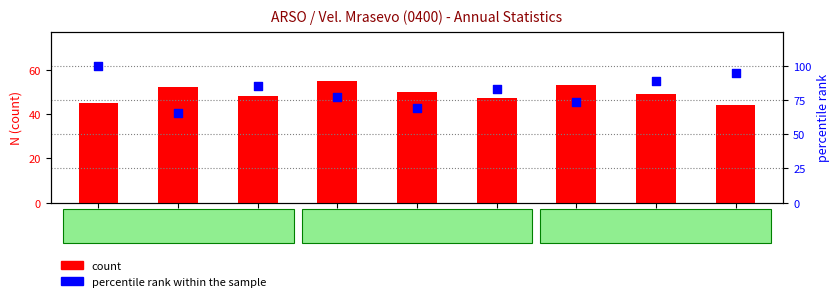

At how many categories does at least one series exceed 78?

5